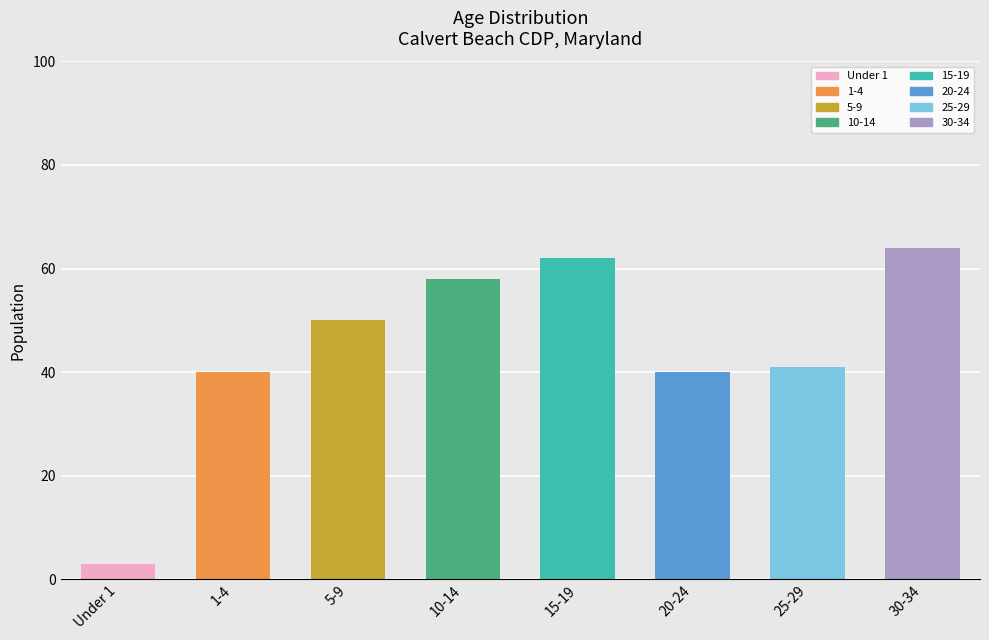

Reading left to right, extract all data points from this chart.

3	40	50	58	62	40	41	64